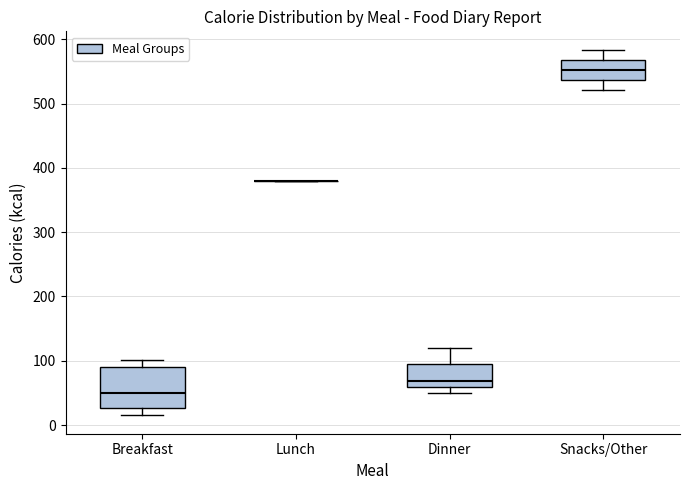

Reading left to right, transcribe this box plot: for each box, give where its median line is, the range the box spans, and where its two whiskers end, as read against the y-axis. The values are not printed on the chart, so give them approximately, as read against the axis.

Breakfast: median 50, box 30 to 90, whiskers 20 to 100
Lunch: box collapsed to a line at 380, whiskers 380 to 380
Dinner: median 70, box 60 to 90, whiskers 50 to 120
Snacks/Other: median 550, box 540 to 570, whiskers 520 to 580